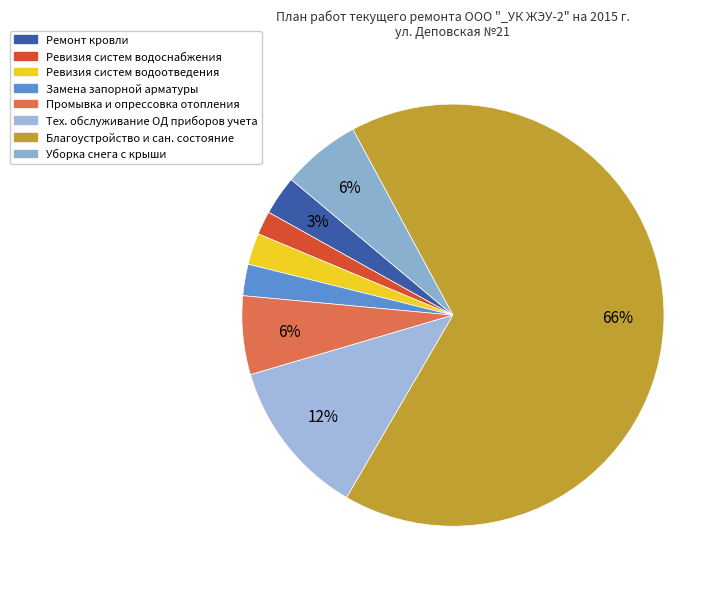

Is it true that Тех. обслуживание ОД приборов учета is 4% of the pie?

False